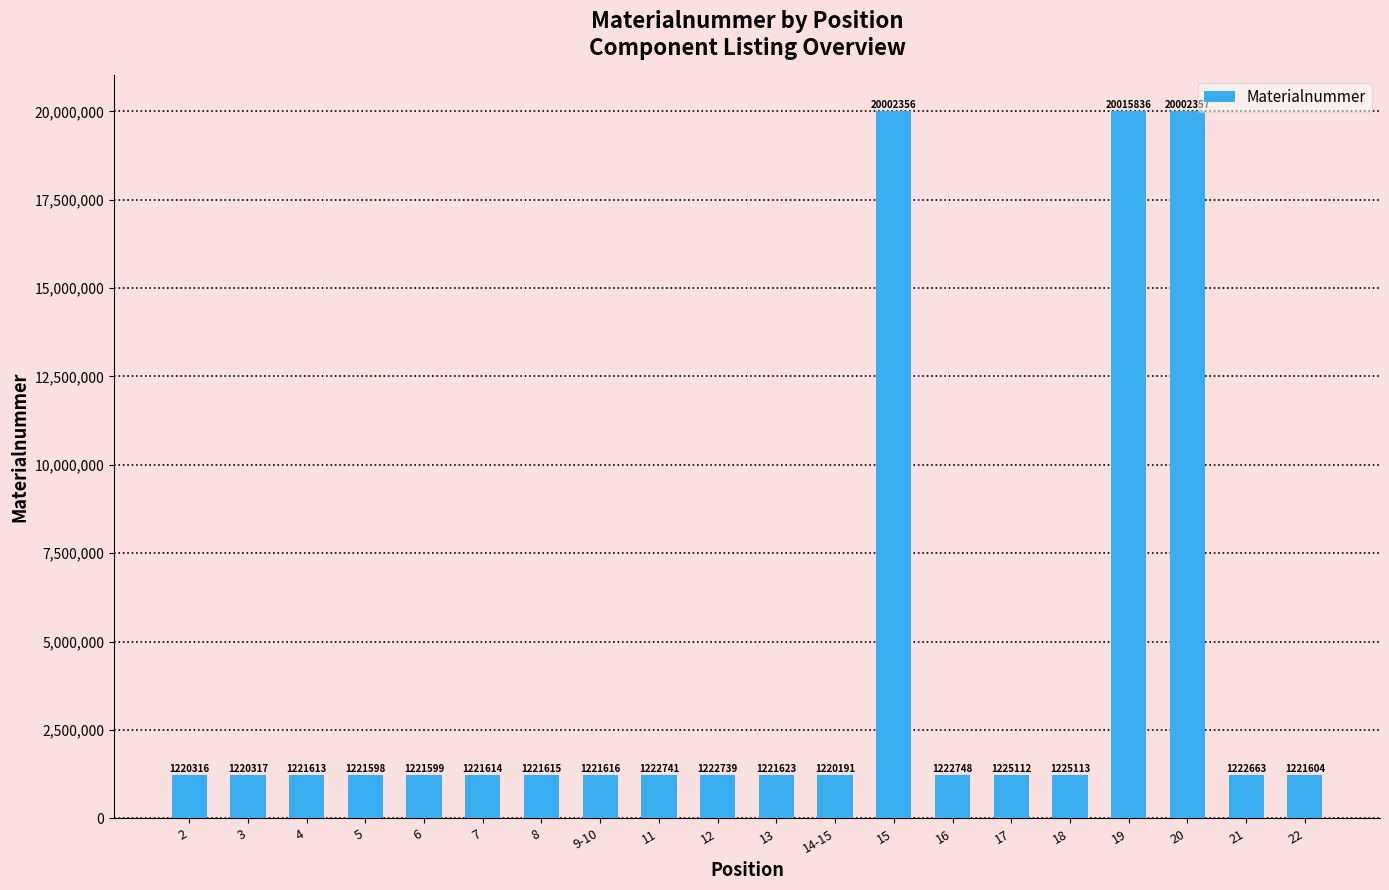

How many distinct data groups are displayed?

1